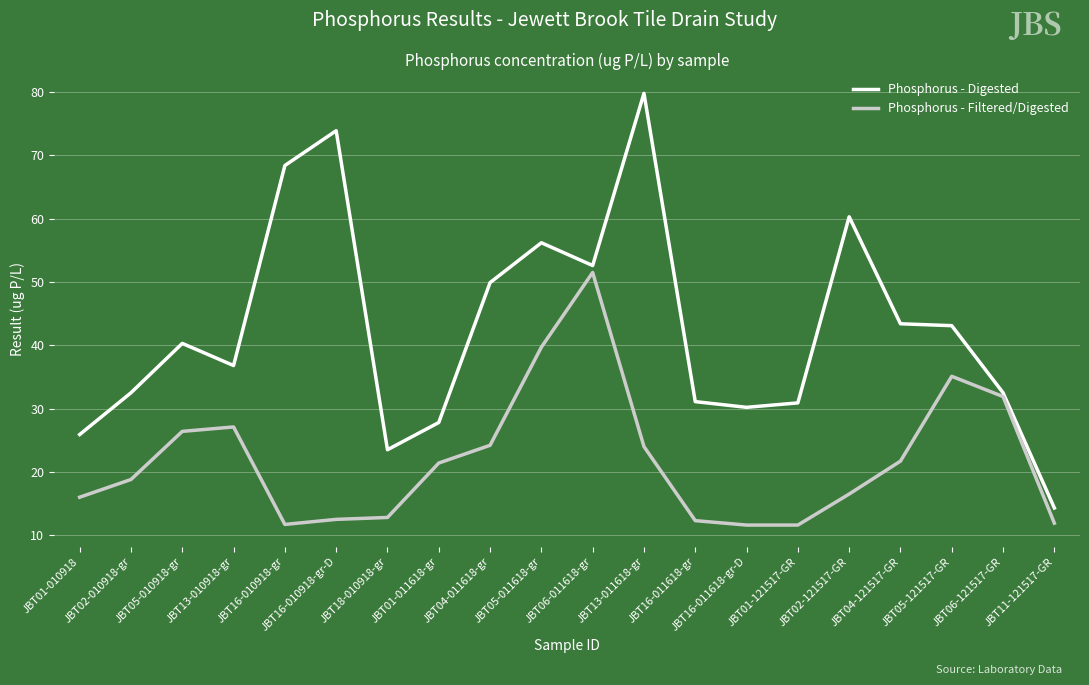

True or false: Phosphorus - Digested has more than 2 points higher than both neighbors.

True